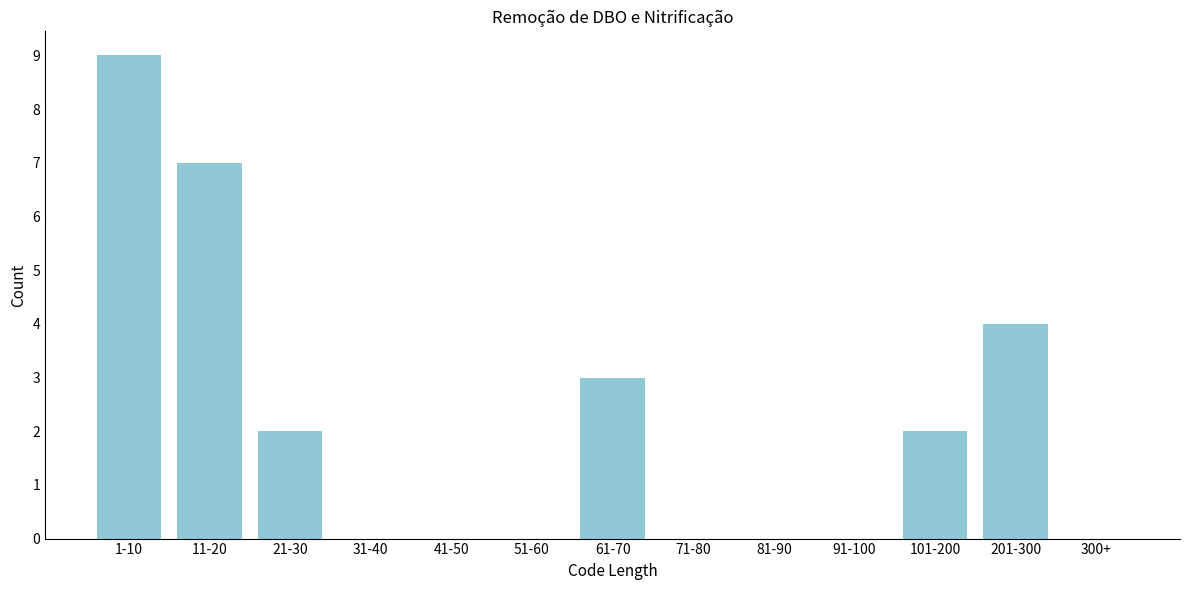

Reading right to left, what are all the values shown in this chart?

300+=0	201-300=4	101-200=2	91-100=0	81-90=0	71-80=0	61-70=3	51-60=0	41-50=0	31-40=0	21-30=2	11-20=7	1-10=9